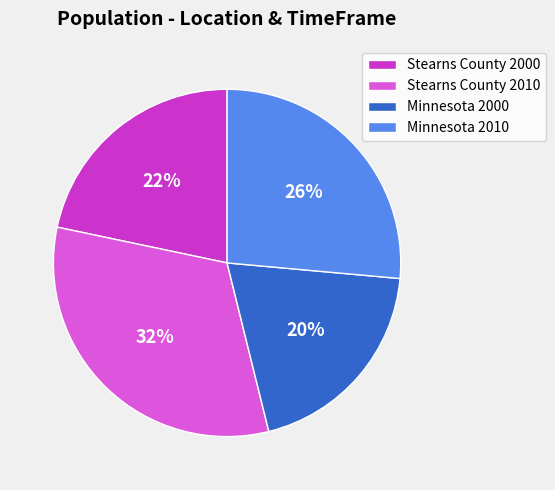

Rank the categories by value from lowest to highest.

Minnesota 2000, Stearns County 2000, Minnesota 2010, Stearns County 2010